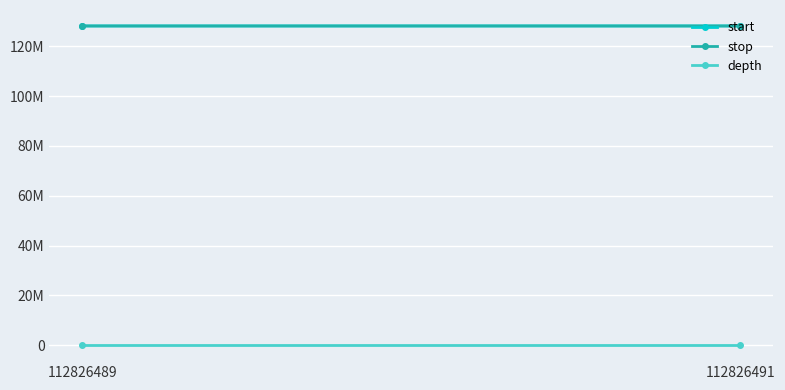

True or false: stop has a value of 128191212 at 112826489.

True